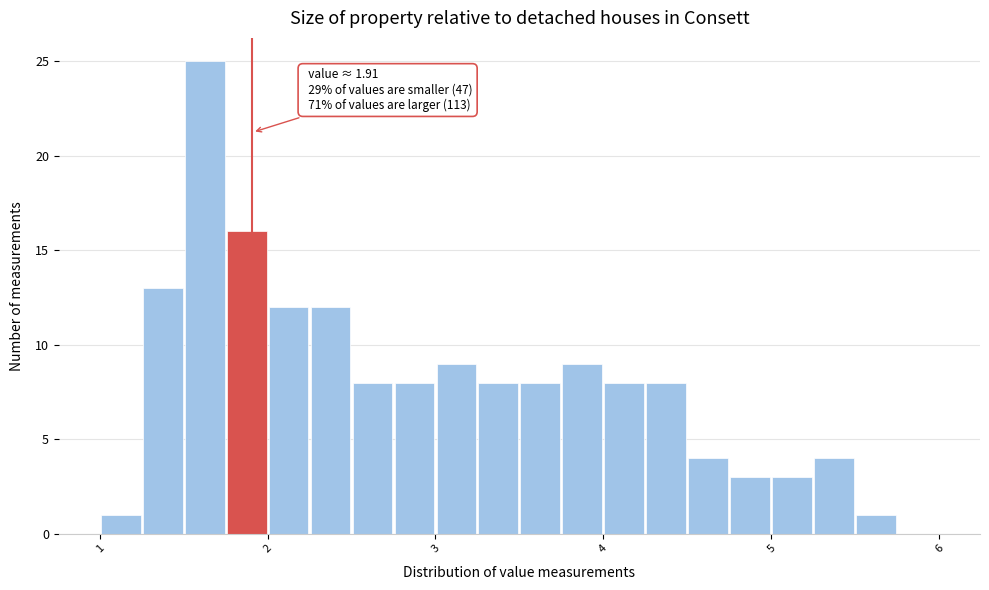

Around what value on the x-axis is the tallest bar? Give the approximate position of its centre, as read against the axis.

1.6